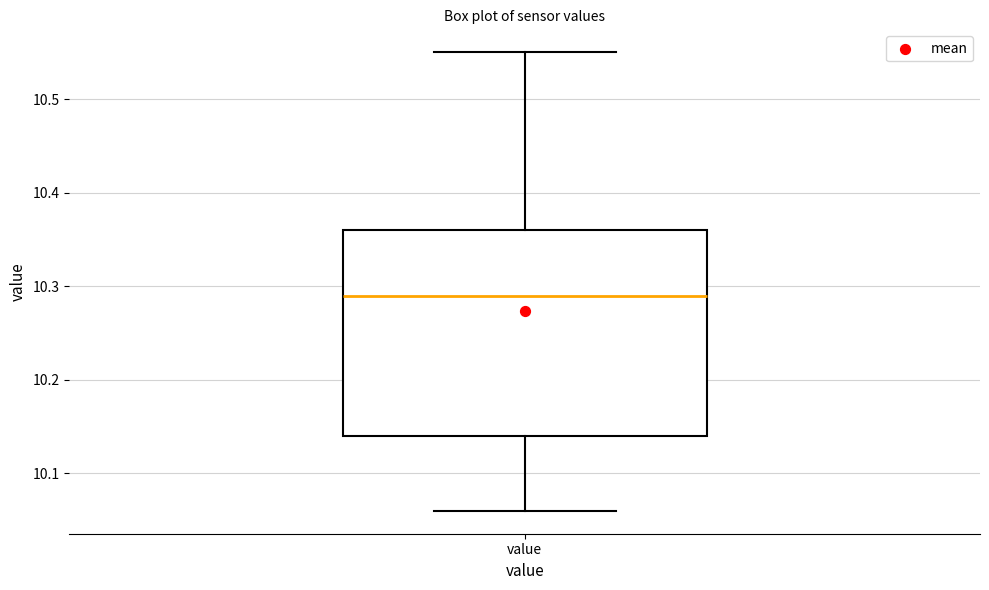

Transcribe this box plot: give where the median line is, the range the box spans, and where the two whiskers end, as read against the y-axis. The values are not printed on the chart, so give them approximately, as read against the axis.

median 10.29, box 10.14 to 10.36, whiskers 10.06 to 10.55